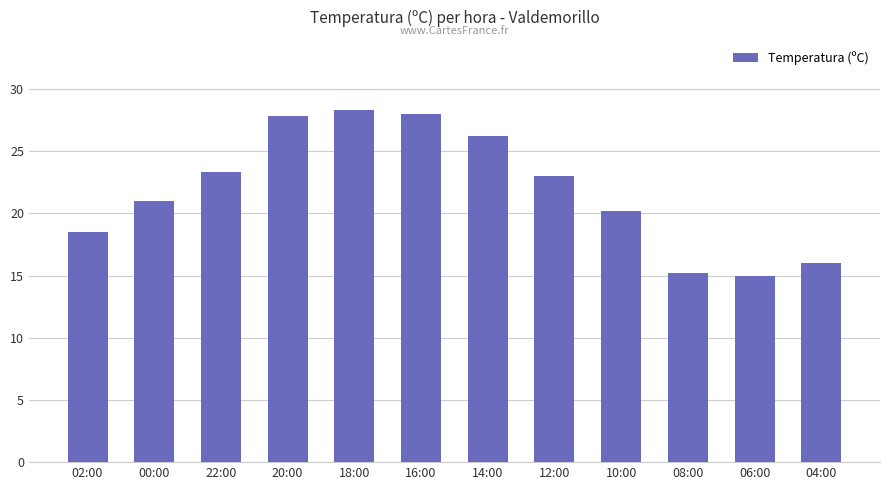

Approximately how many times larger is the value at 04:00 compared to 16:00?

0.6